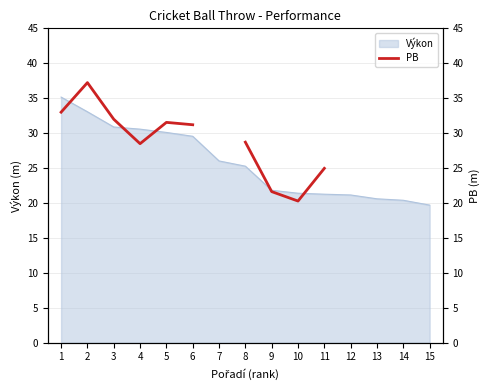

Is it true that Výkon equals 17.4 at 2?

False